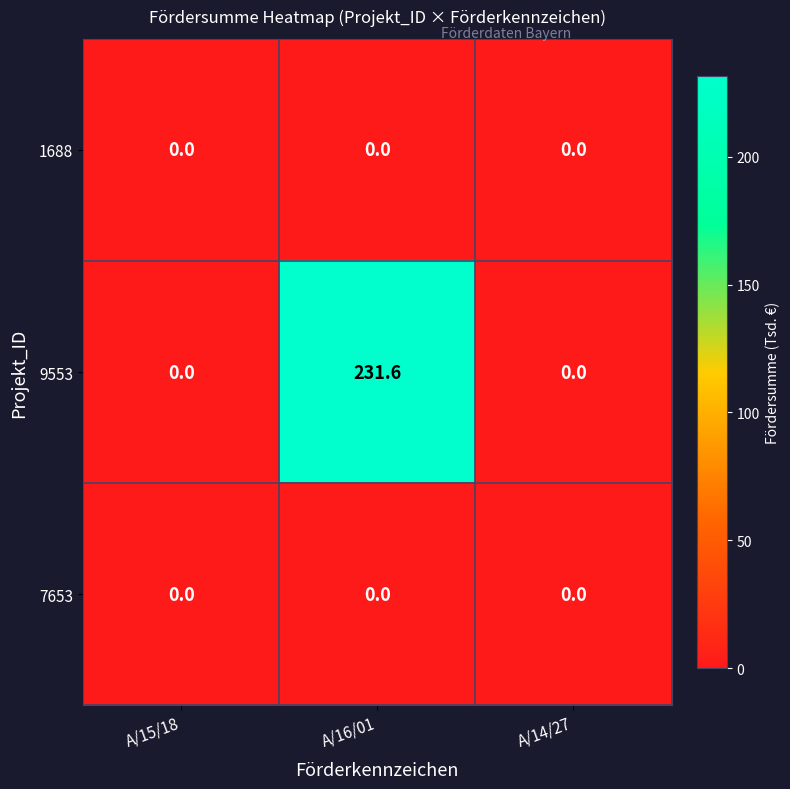

Reading left to right, what are all the values shown in this chart?

1688: A/15/18=0.0	A/16/01=0.0	A/14/27=0.0
9553: A/15/18=0.0	A/16/01=231.6	A/14/27=0.0
7653: A/15/18=0.0	A/16/01=0.0	A/14/27=0.0